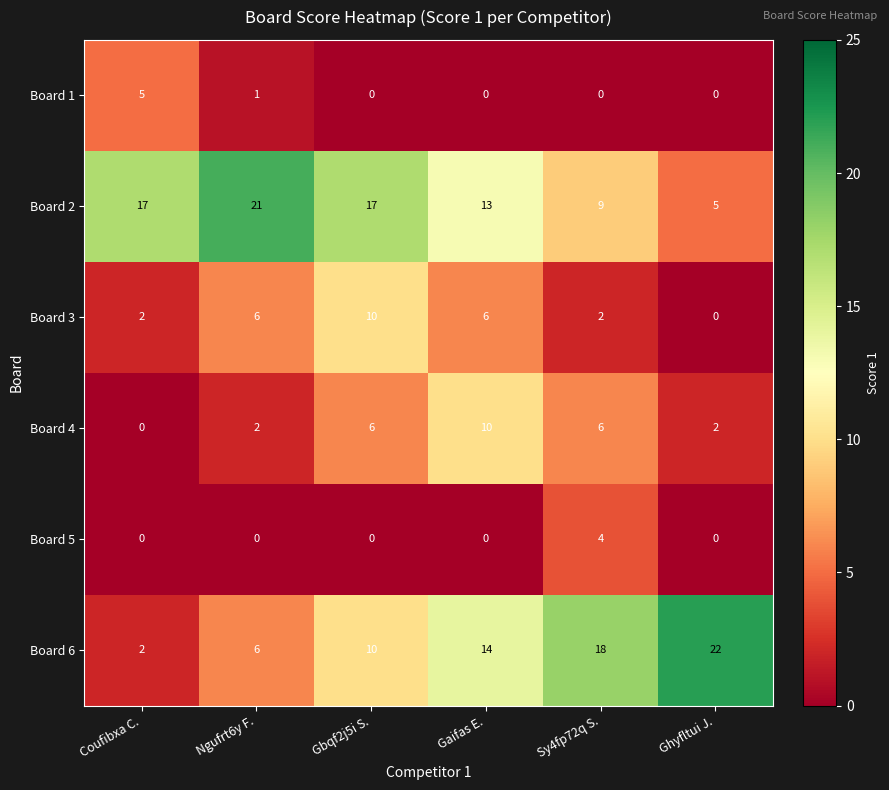

What is the spread (max minus min) of values at Ngufrt6y F.?

21